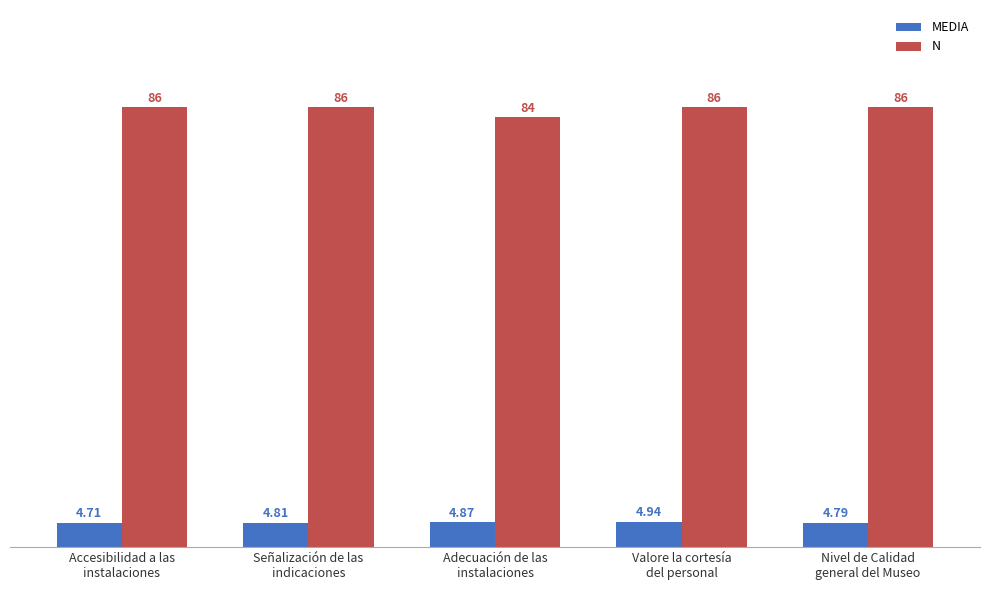

Which category has the highest value in the MEDIA series?

Valore la cortesía
del personal